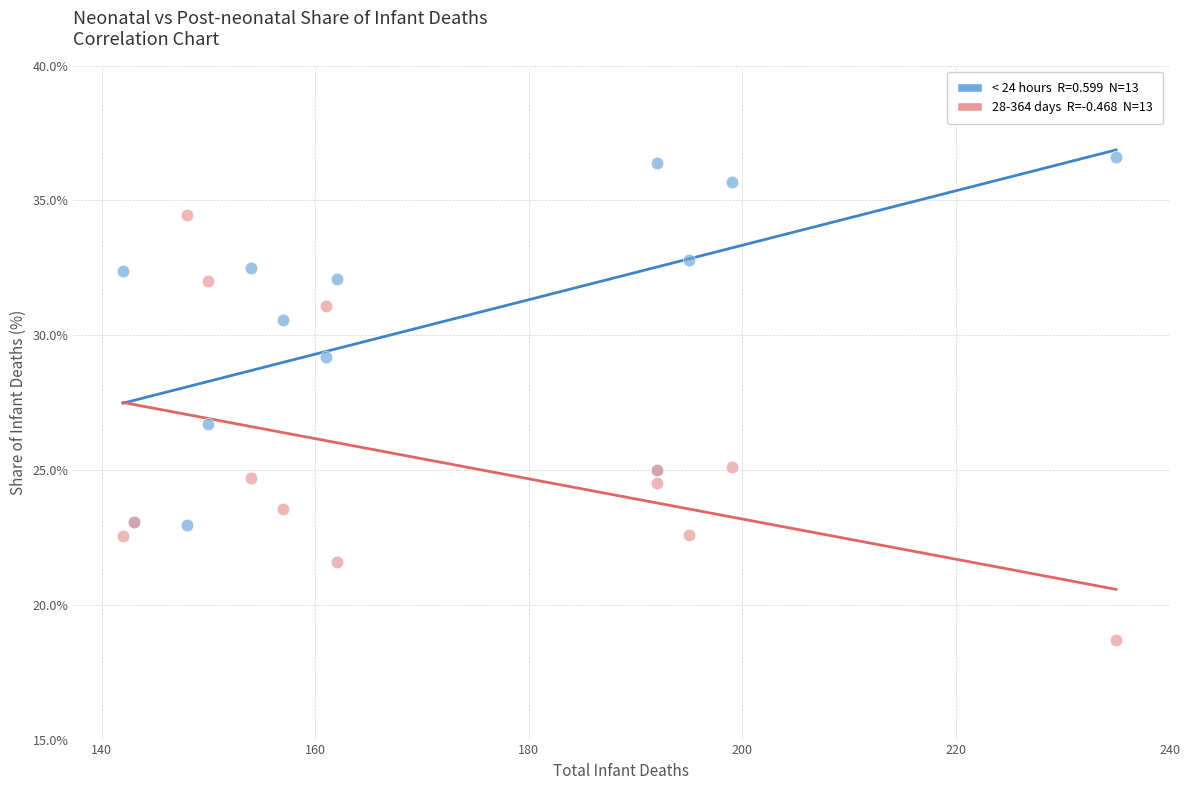

Across all series, what Y value is closest to 27?

26.7